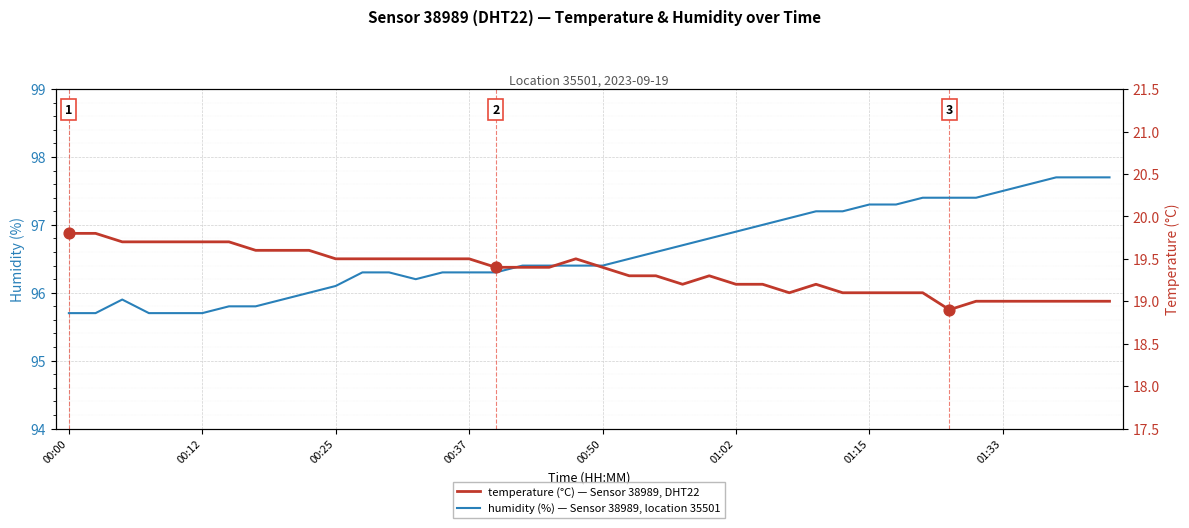

Which series reaches the minimum Y coordinate?

temperature